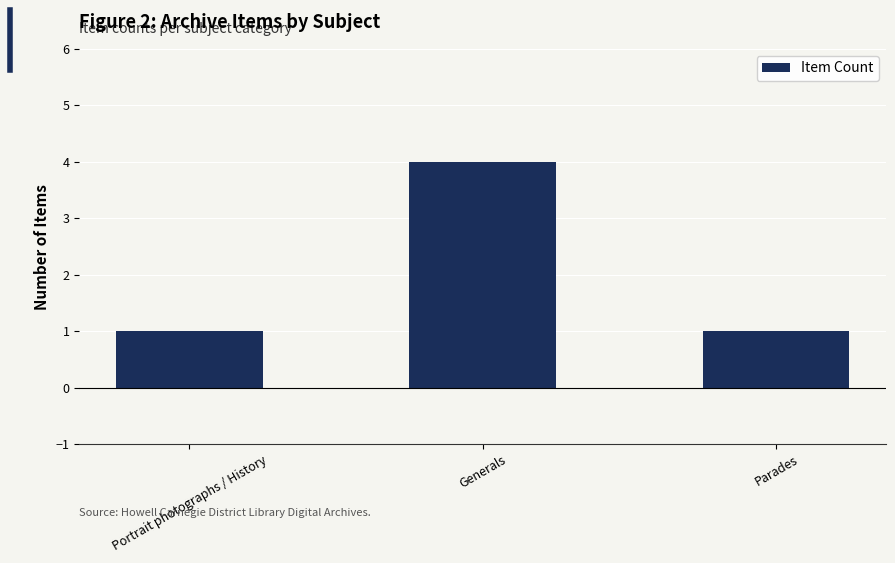

Count the values in the range 1 to 4.

3